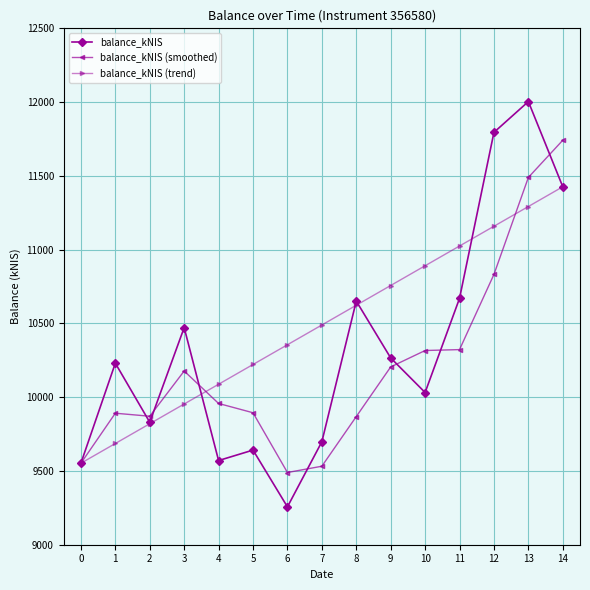

Rank the series by their maximum value, from highest to lowest.

balance_kNIS, balance_kNIS (smoothed), balance_kNIS (trend)